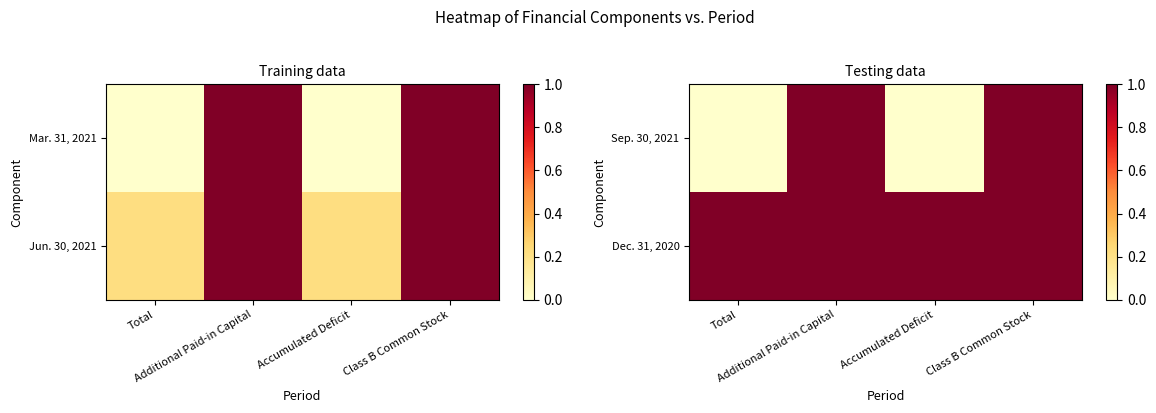

What is the highest value of the Dec. 31, 2020 series?

1.0